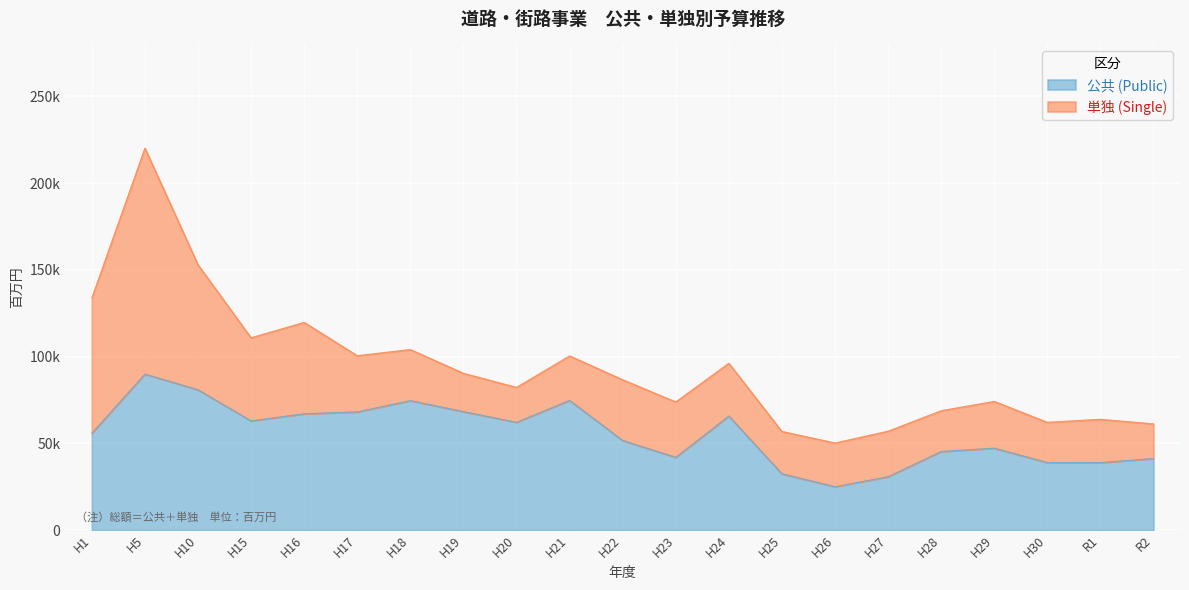

What is the ratio of the value at H17 to the value at H18?

0.9